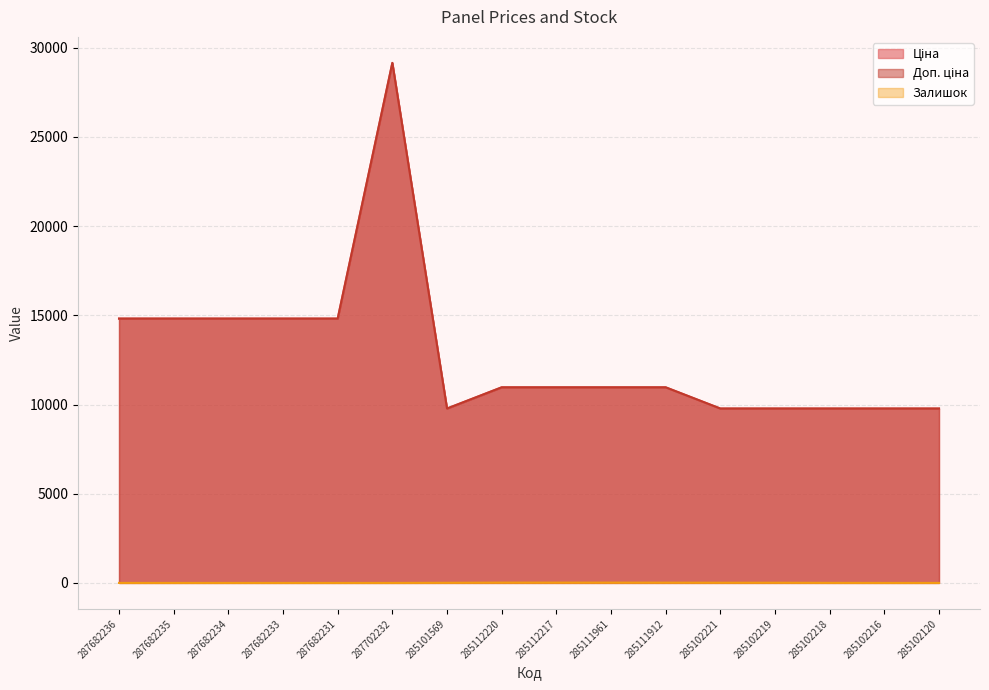

Is it true that Доп. ціна equals 3912.8 at 285101569?

False